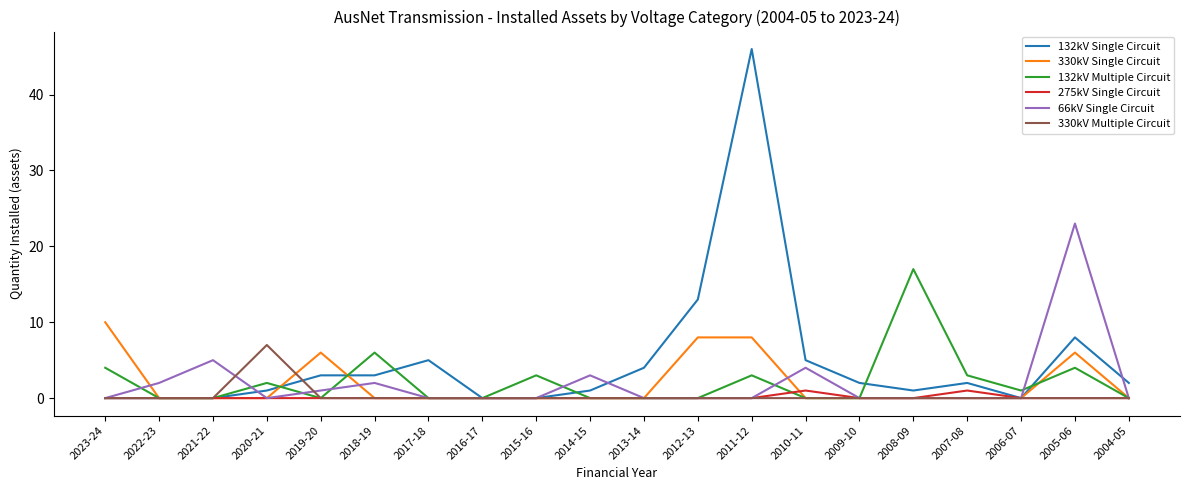

At which category does the chart reach its peak across all series?

2011-12